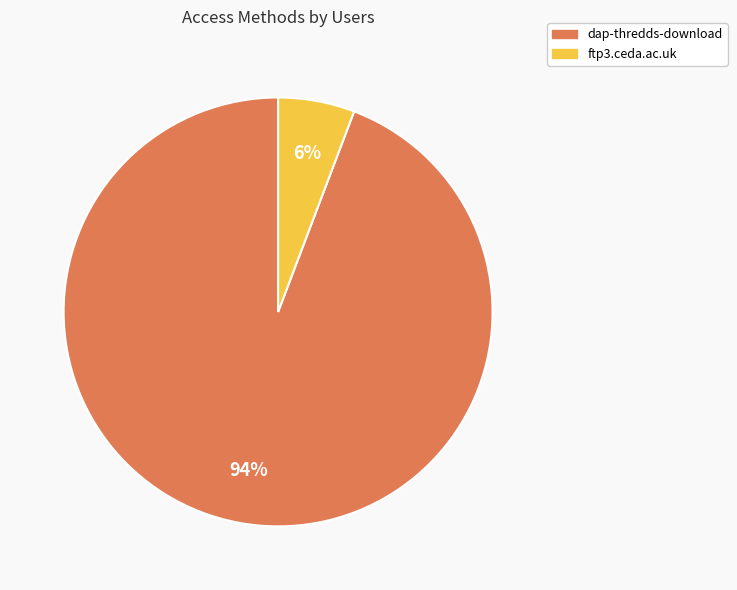

Which has a higher value, dap-thredds-download or ftp3.ceda.ac.uk?

dap-thredds-download